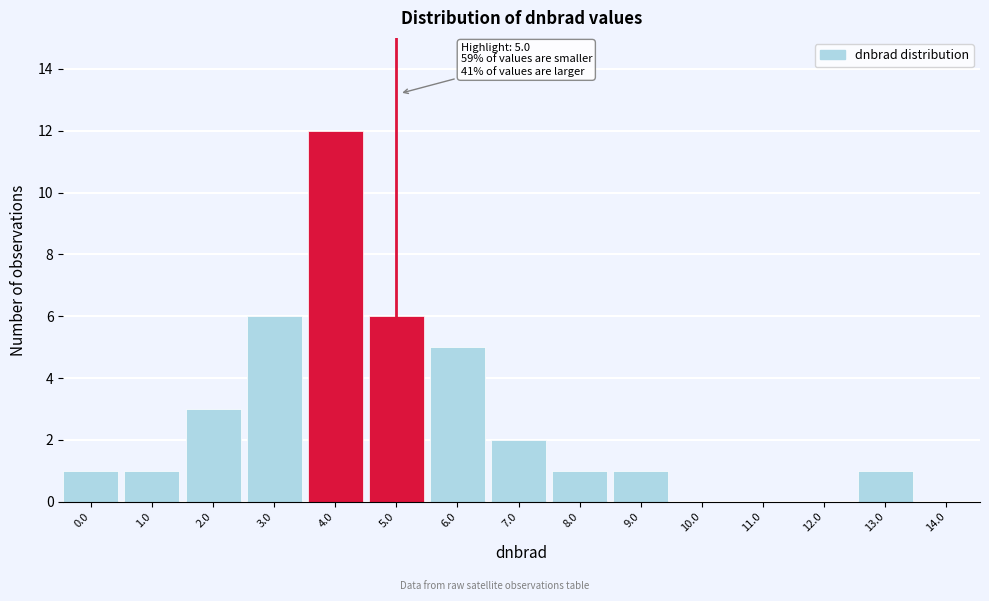

Reading right to left, transcribe all the data shown in this chart.

14.0=0	13.0=1	12.0=0	11.0=0	10.0=0	9.0=1	8.0=1	7.0=2	6.0=5	5.0=6	4.0=12	3.0=6	2.0=3	1.0=1	0.0=1